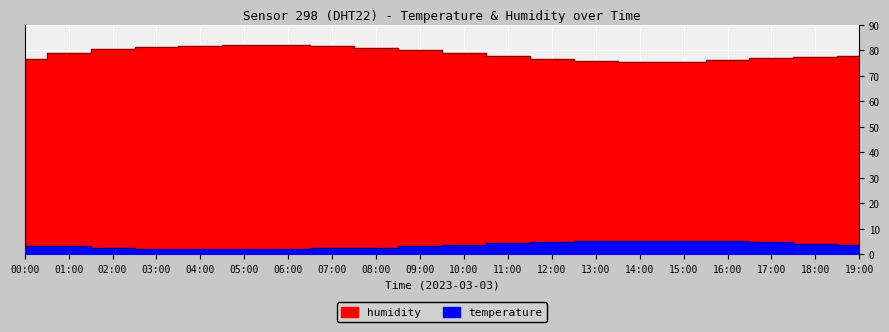

Rank the series by their average value, from highest to lowest.

humidity, temperature